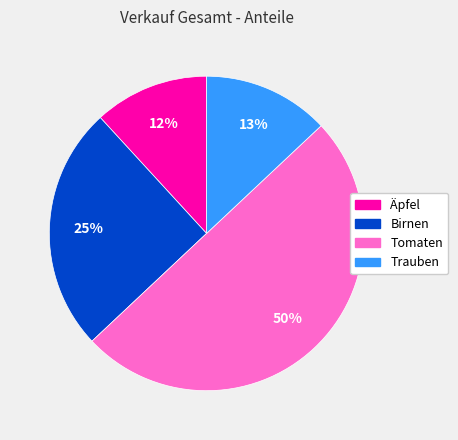

To the nearest percent, what is the difference between the largest and smallest slice percentages?

38%